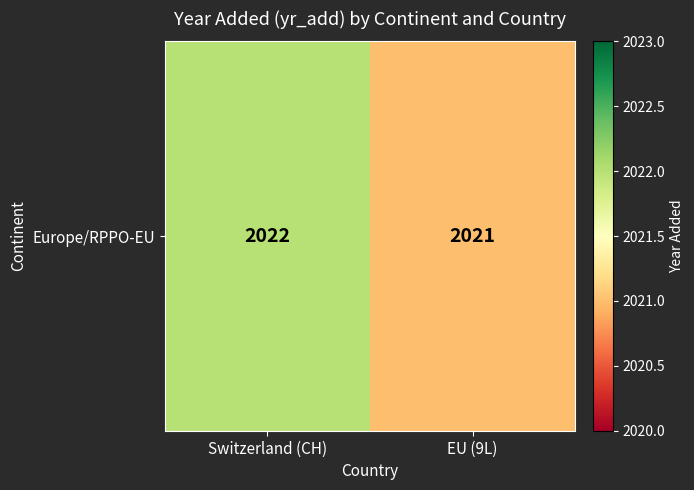

What is the ratio of the value at Switzerland (CH) to the value at EU (9L)?

1.0